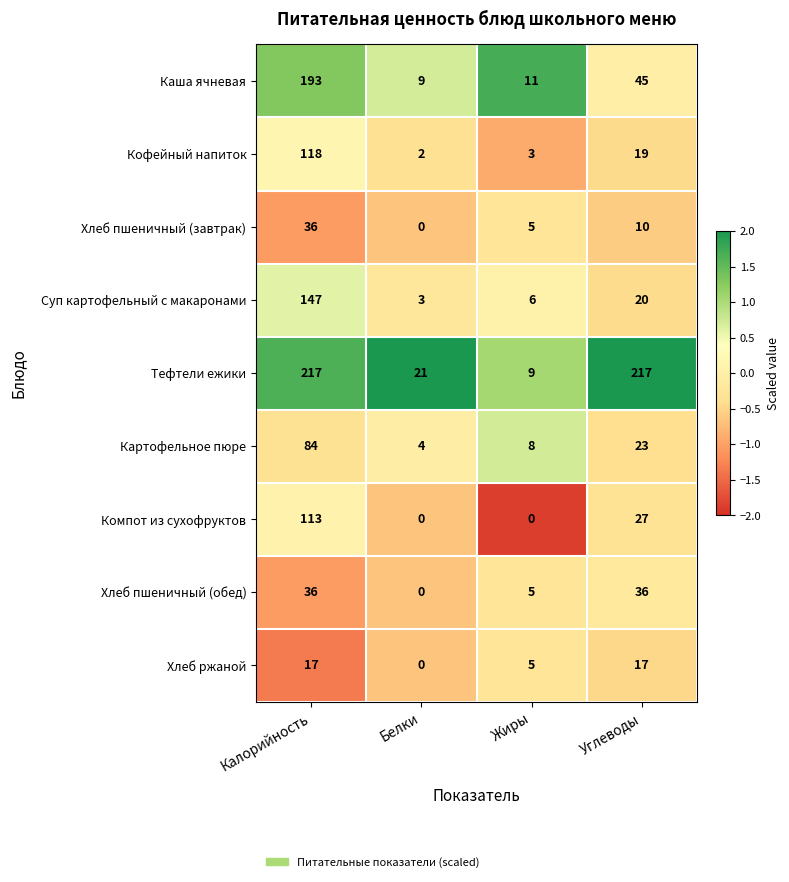

Where does the Картофельное пюре series first go above 23?

Калорийность